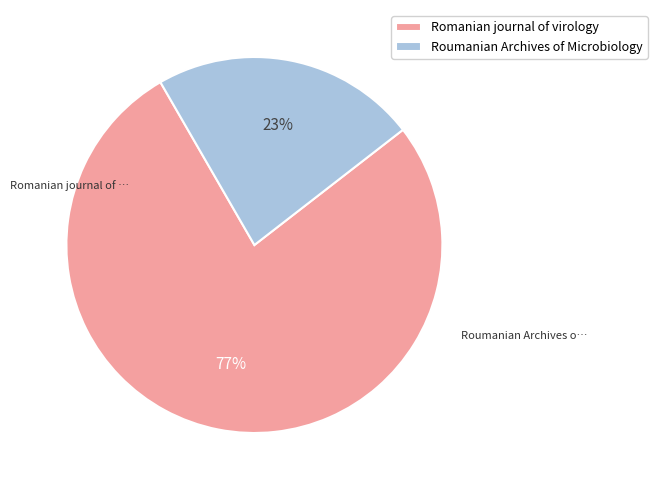

To the nearest percent, what is the difference between the Romanian journal of virology and Roumanian Archives of Microbiology slice percentages?

54%